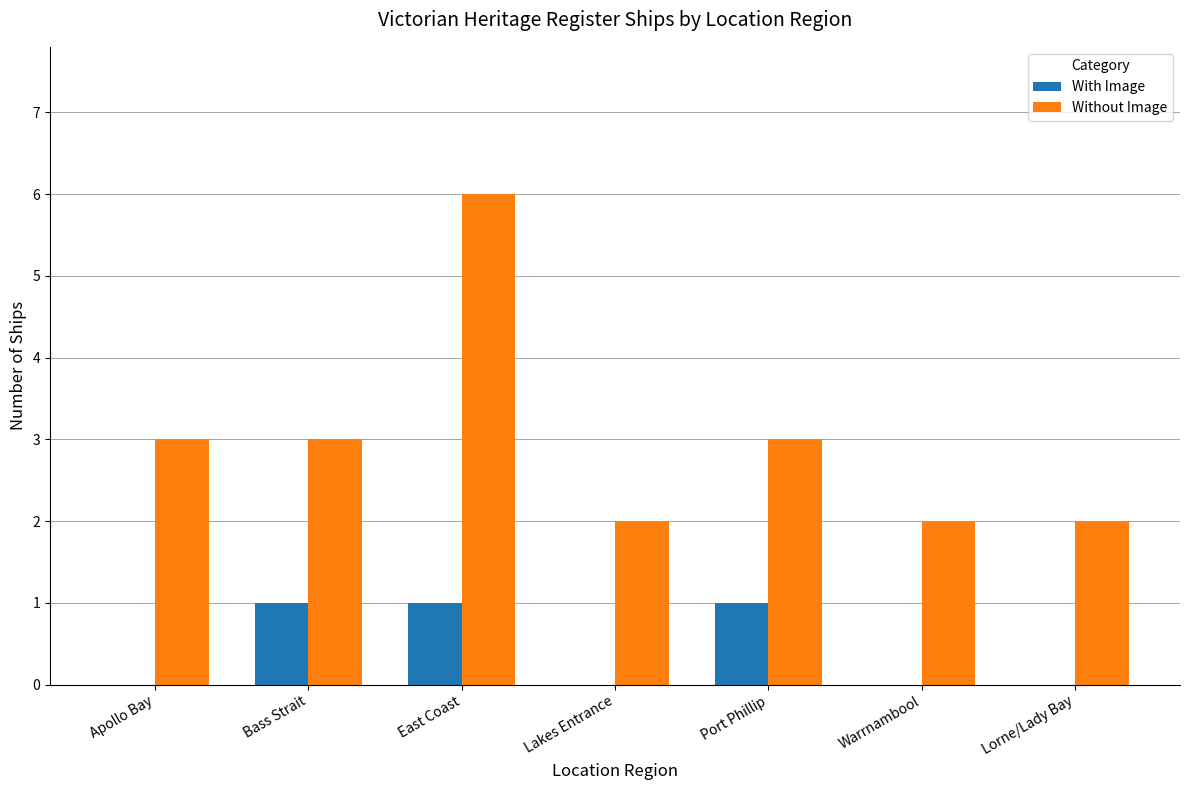

Does the chart contain stacked bars?

No